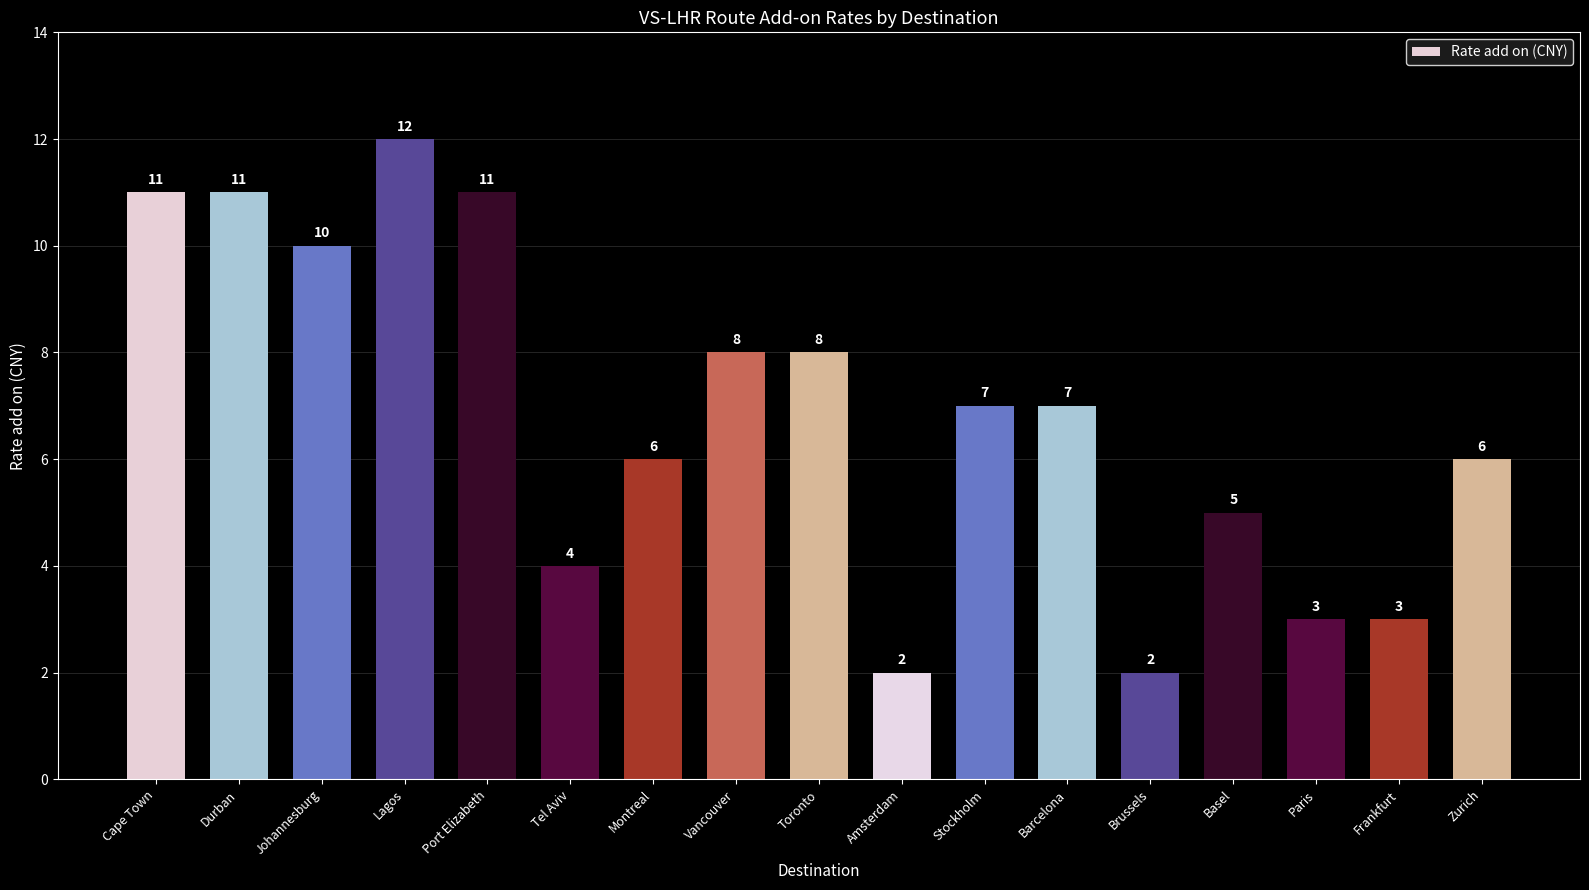

At which category does the chart reach its peak across all series?

Lagos